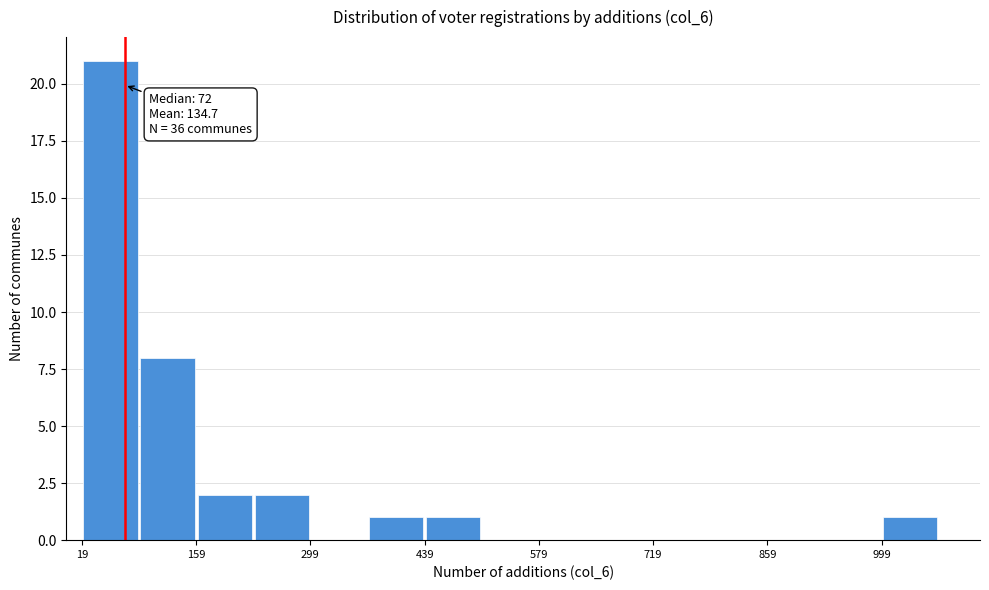

Around what value on the x-axis is the tallest bar? Give the approximate position of its centre, as read against the axis.

60